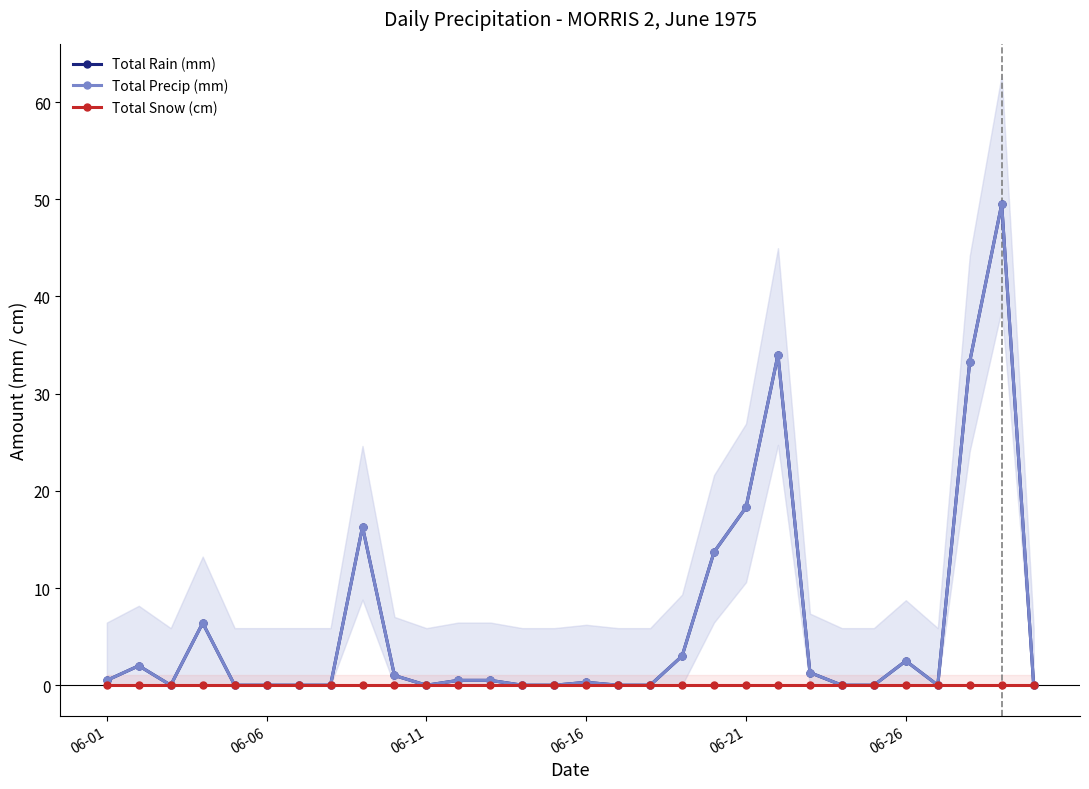

What is the sum of all Total Rain (mm) values?

183.1